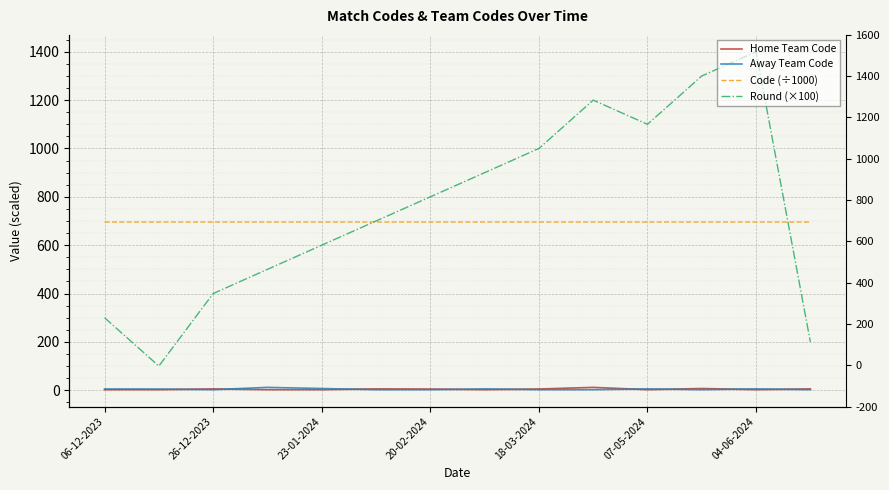

What is the value of the Round (×100) point at the 10th from the left?

1200.0